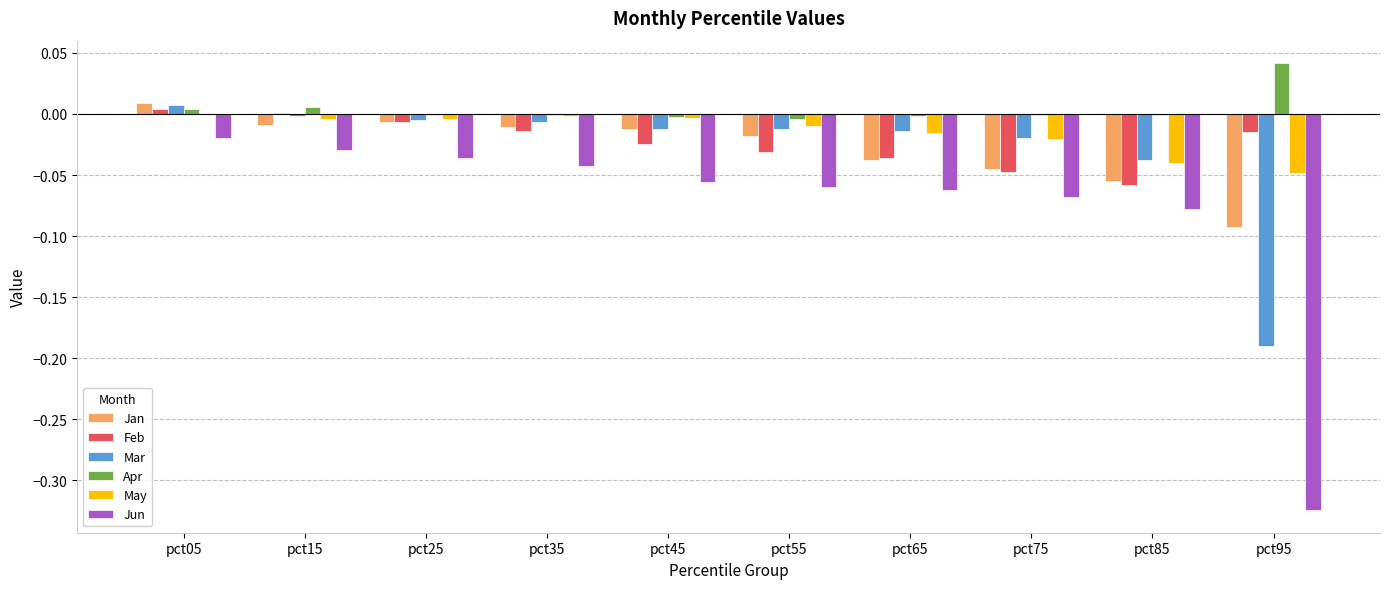

Between pct25 and pct55, which series saw the biggest shift?

Feb